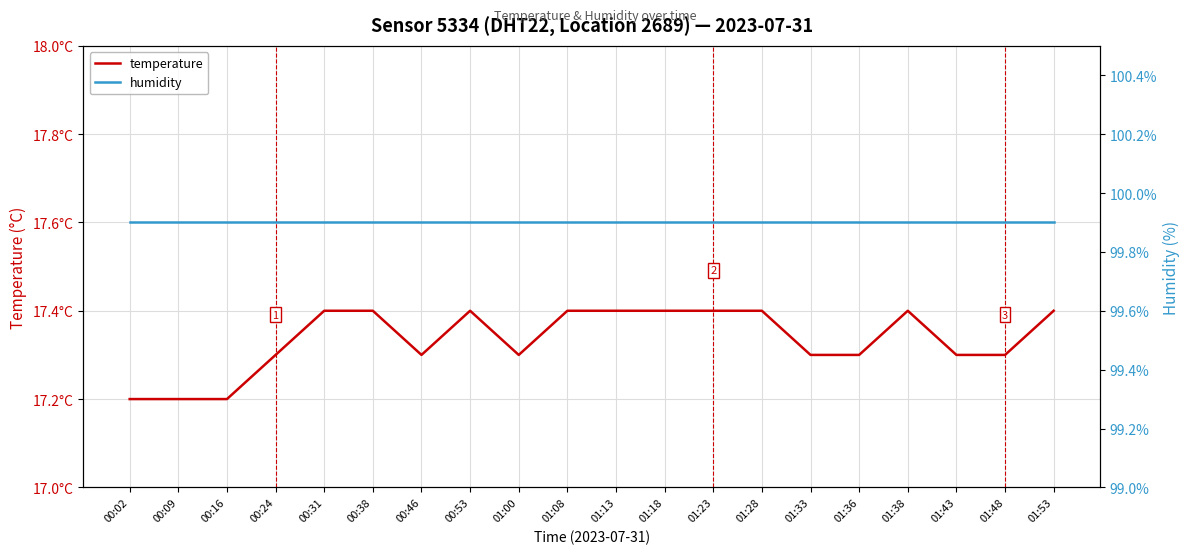

What is the label of the 5th point from the right?

01:36